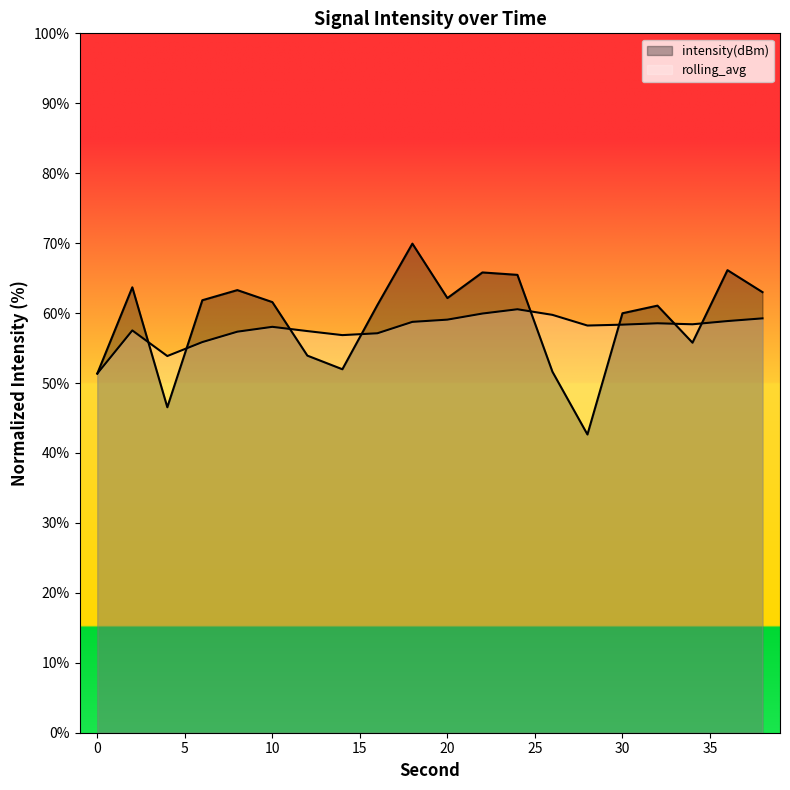

At which label does intensity(dBm) reach its minimum?

28